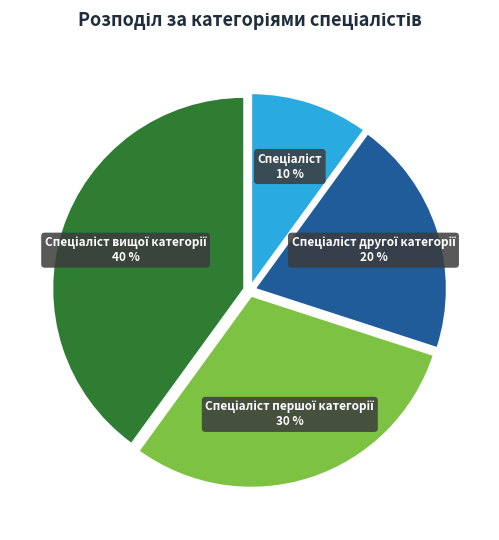

Does any single category account for the majority?

No